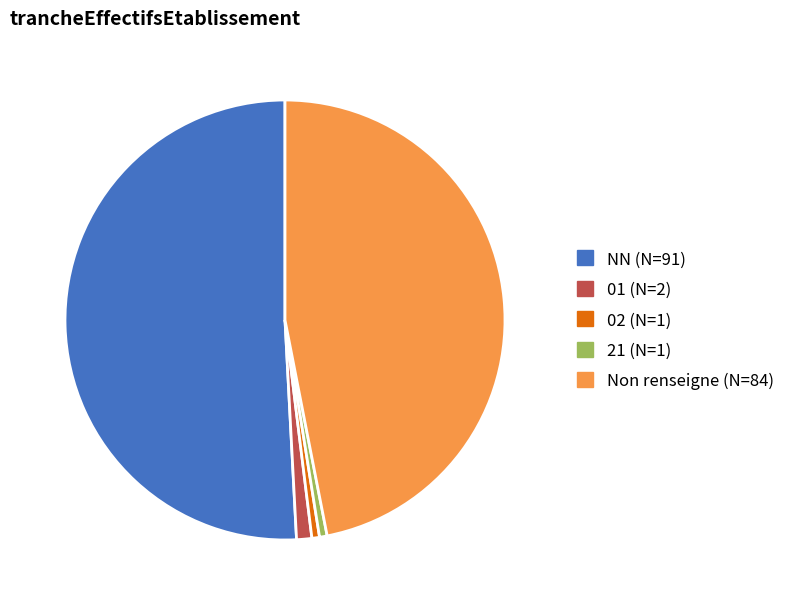

Do Non renseigne (N=84) and 01 (N=2) together represent more than half of the pie?

No